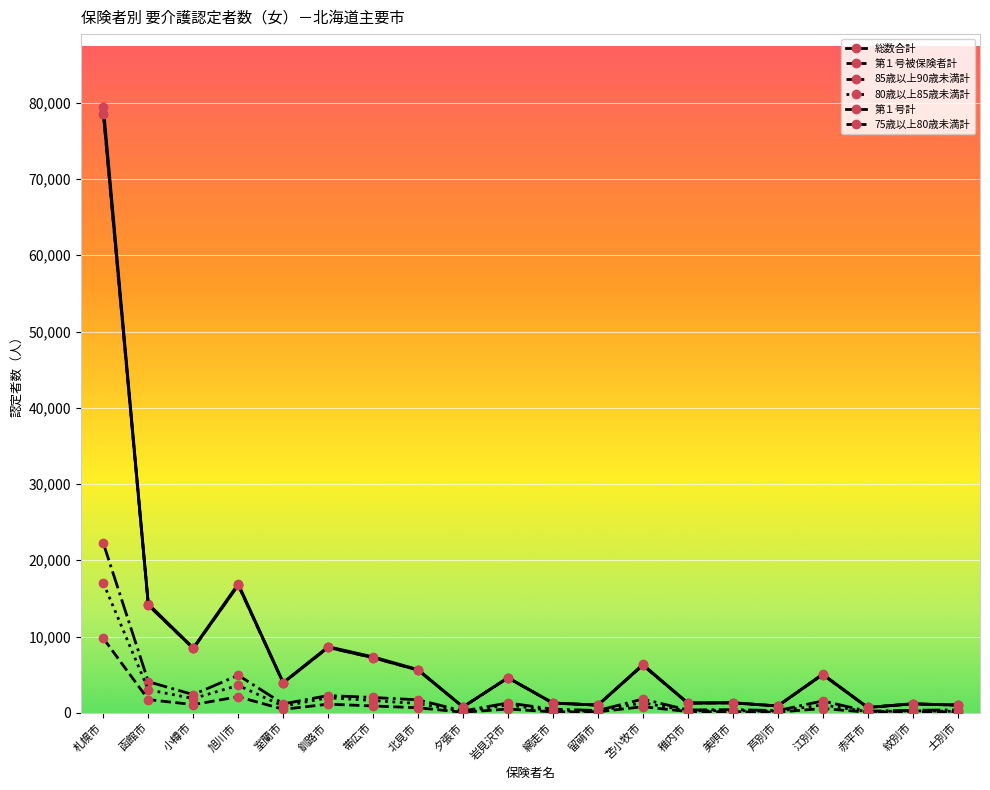

At which category does the chart reach its minimum across all series?

夕張市